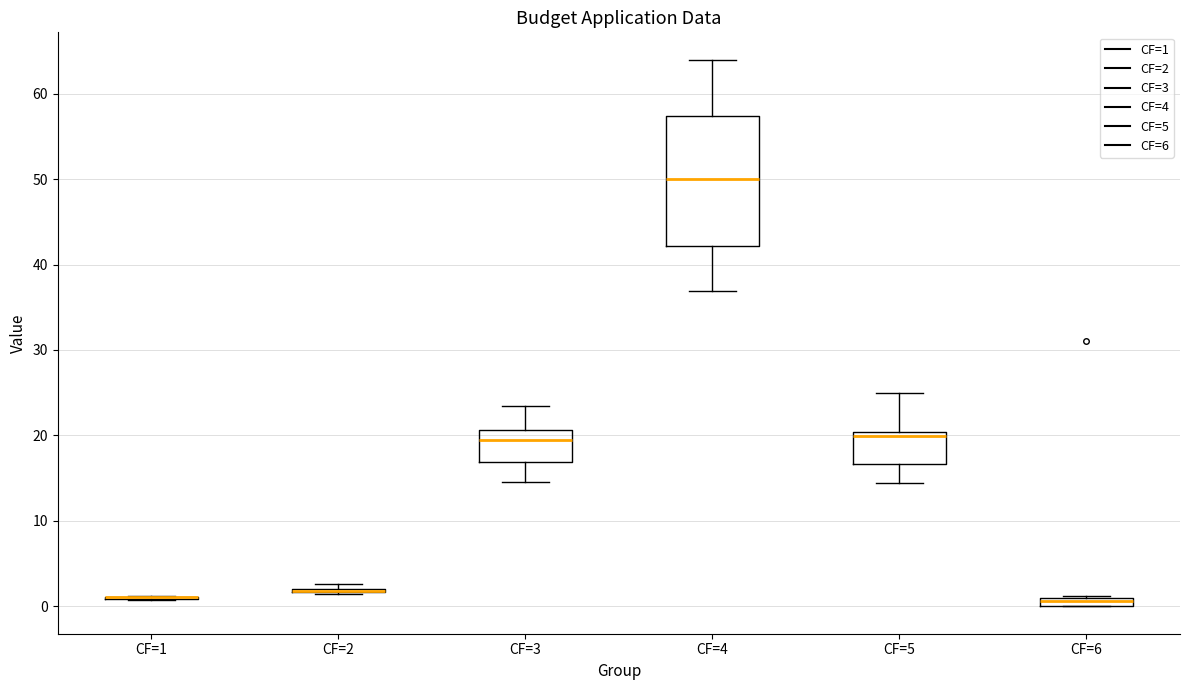

Which box is the tallest, from its lower edge to its upper edge?

CF=4